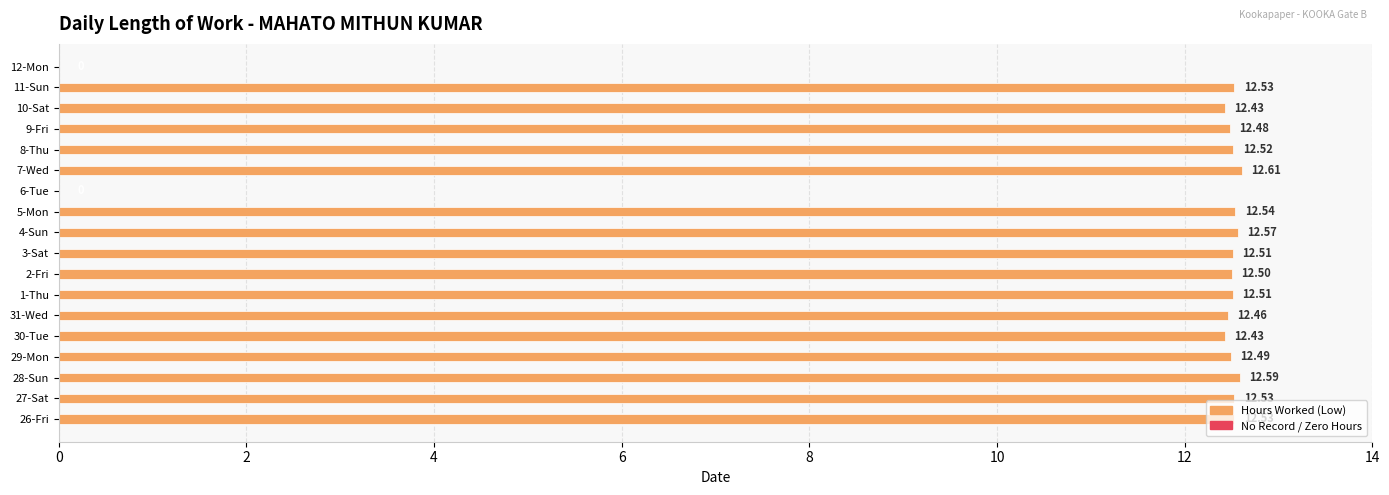

What is the sum of all values?

200.2